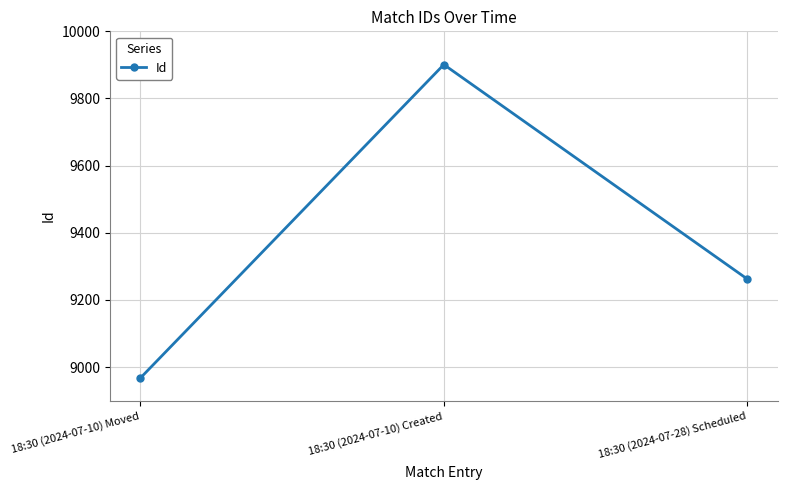

Rank the categories by value from lowest to highest.

18:30 (2024-07-10) Moved, 18:30 (2024-07-28) Scheduled, 18:30 (2024-07-10) Created